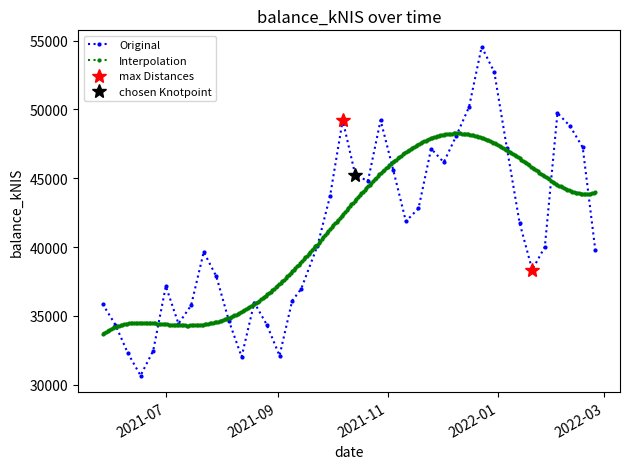

What is the sum of the values at 2021-09-14 and 2021-09-09?

73067.8